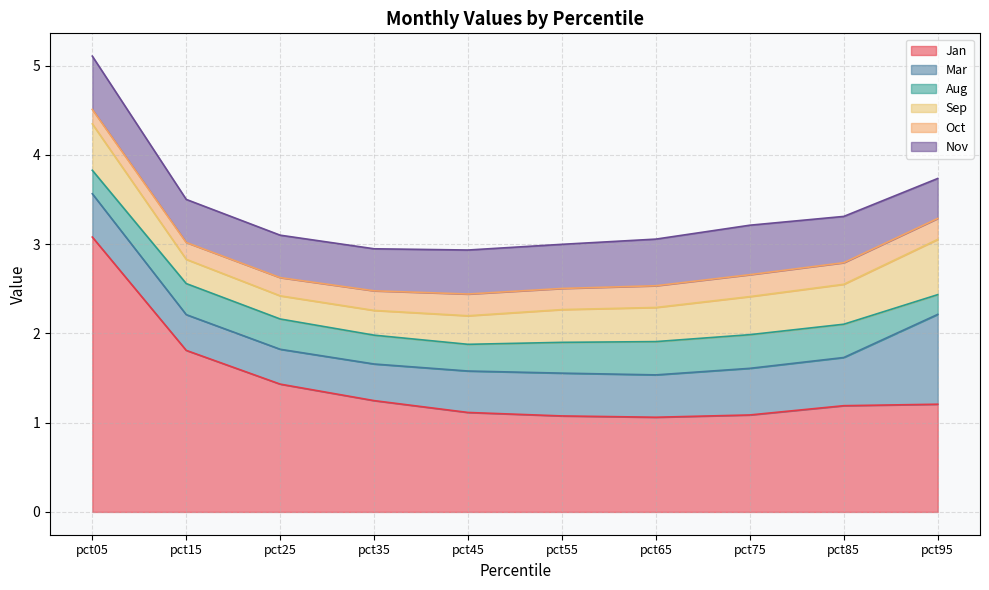

At which label is Aug closest to 0?

pct95